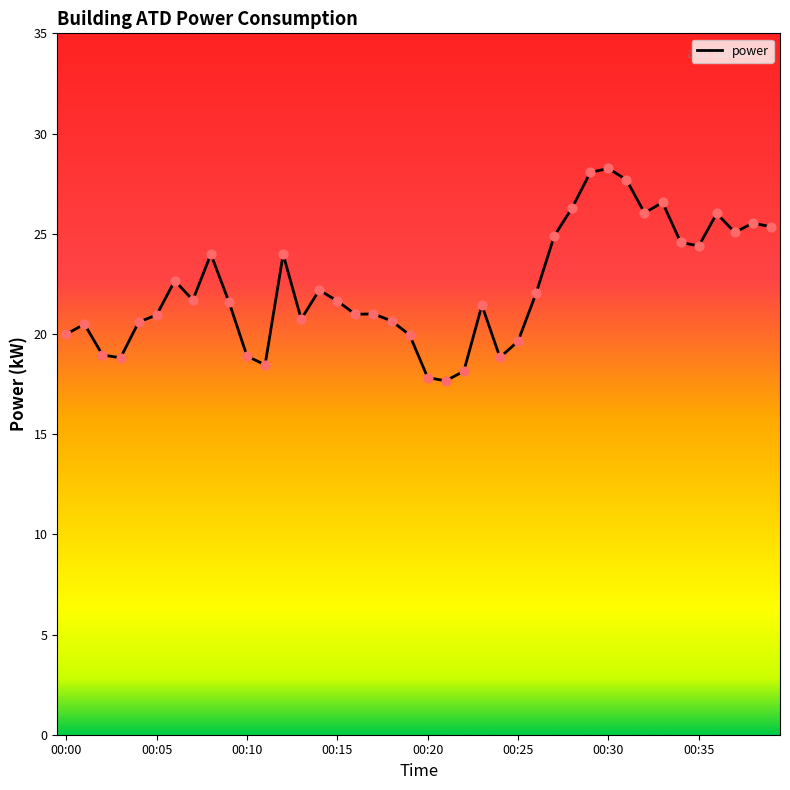

What is the maximum value shown in the chart?

28.3